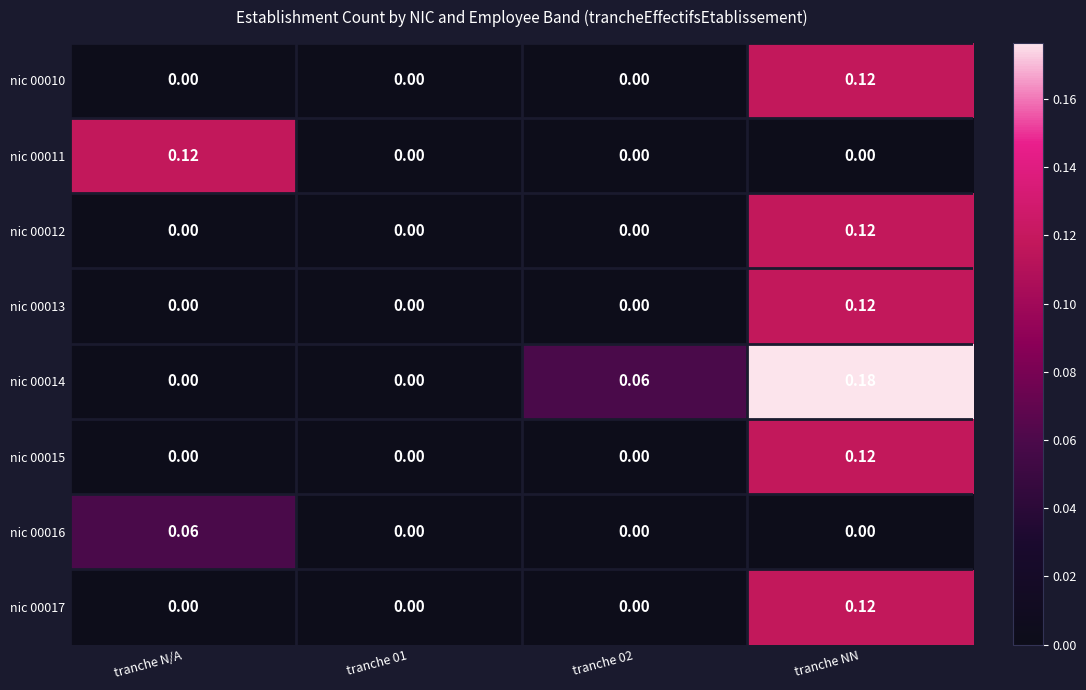

At which category is the sum across all series the highest?

tranche NN